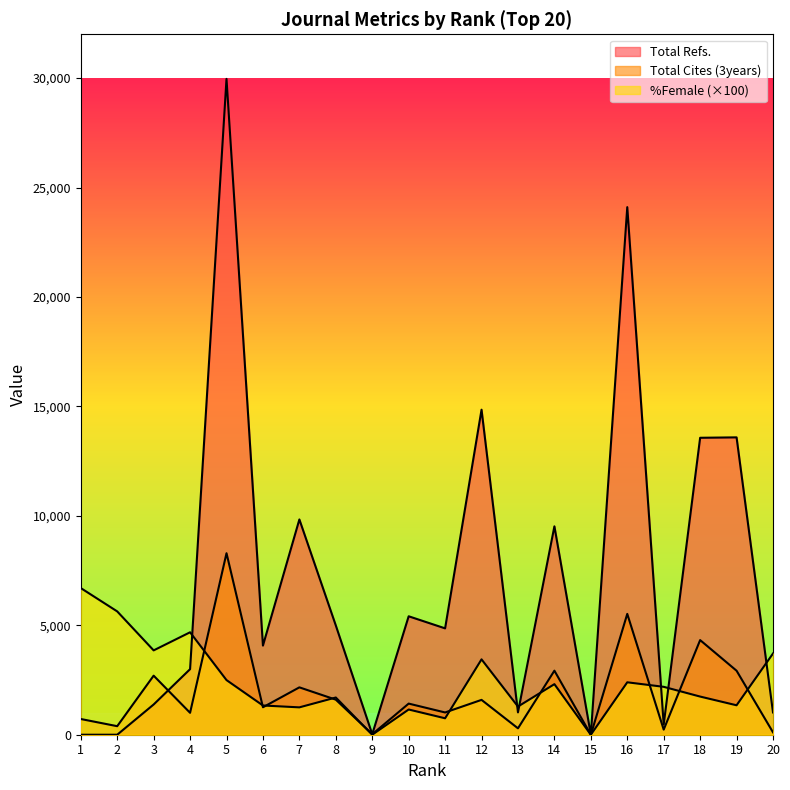

What is the sum of the %Female values at 20 and 10?

4862